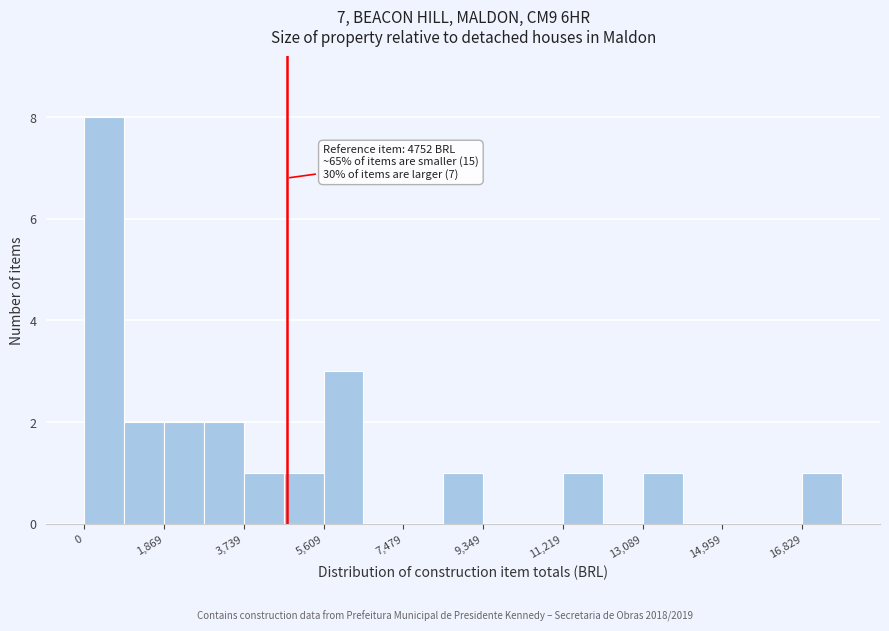

Over which range of the x-axis is the bar tallest?

0 to 1000